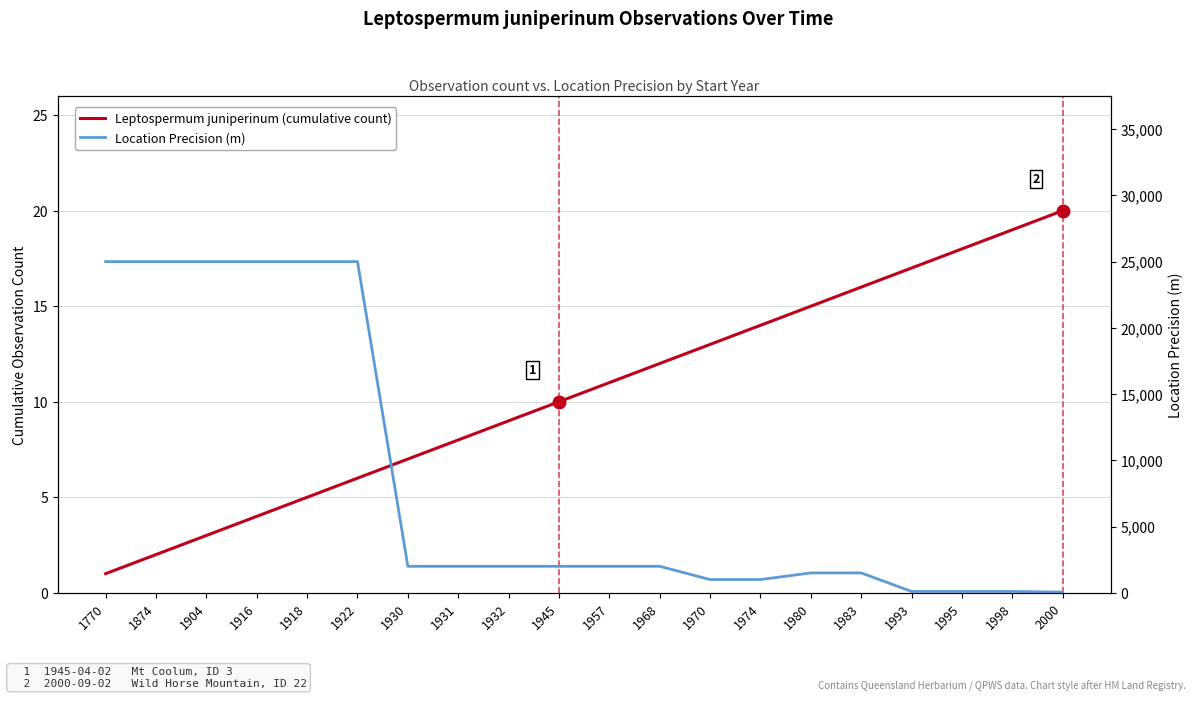

The Location Precision (m) series shows 1000 at 1974. True or false?

True